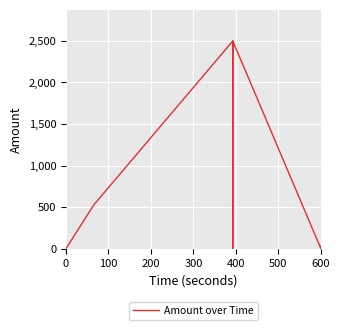

What is the difference between the maximum and minimum values?

2496.0